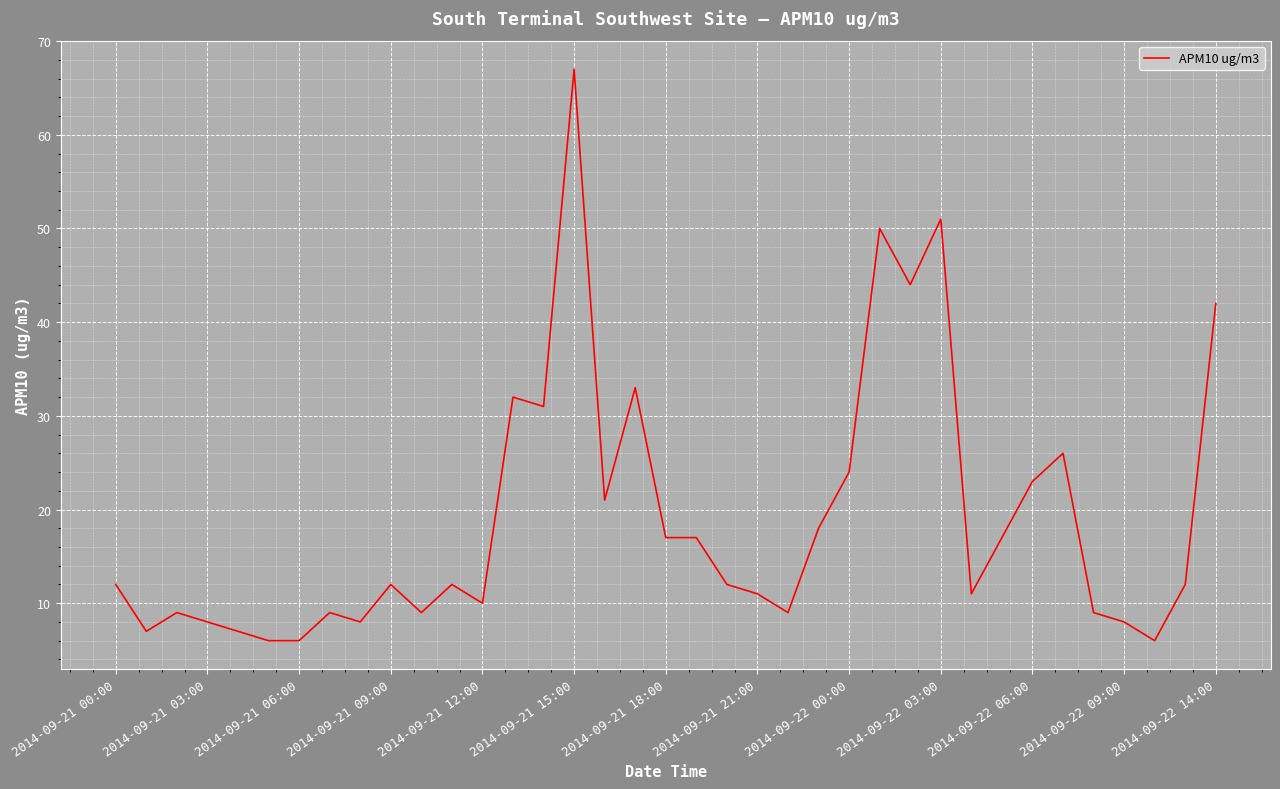

Does the chart have visible grid lines?

Yes